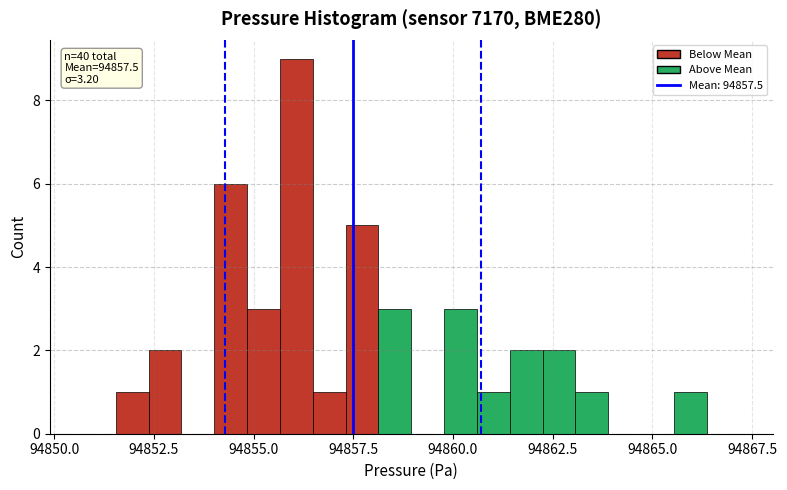

Around what value on the x-axis is the tallest bar? Give the approximate position of its centre, as read against the axis.

94856.0